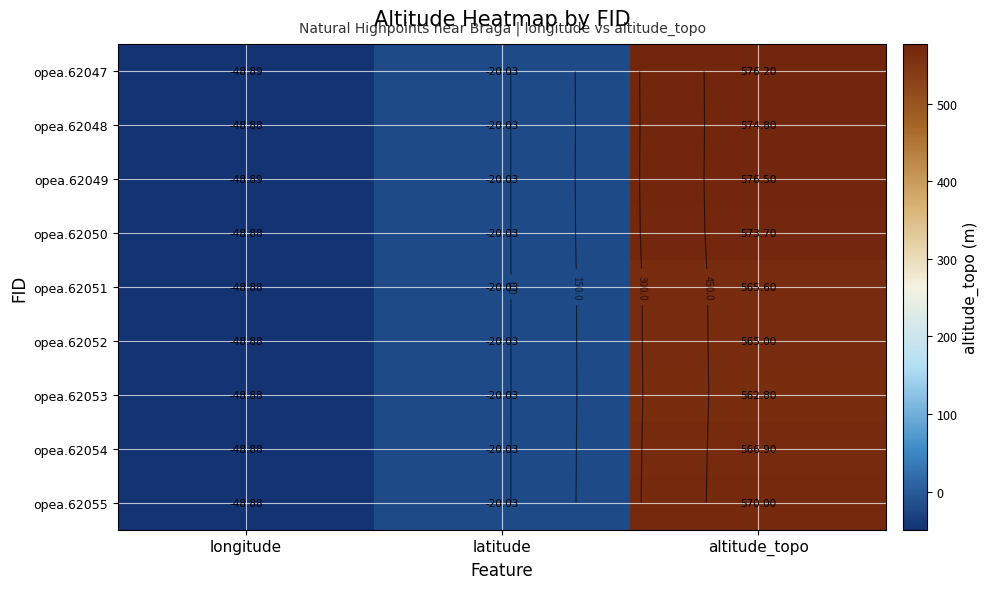

Which category has the lowest value in the opea.62048 series?

longitude